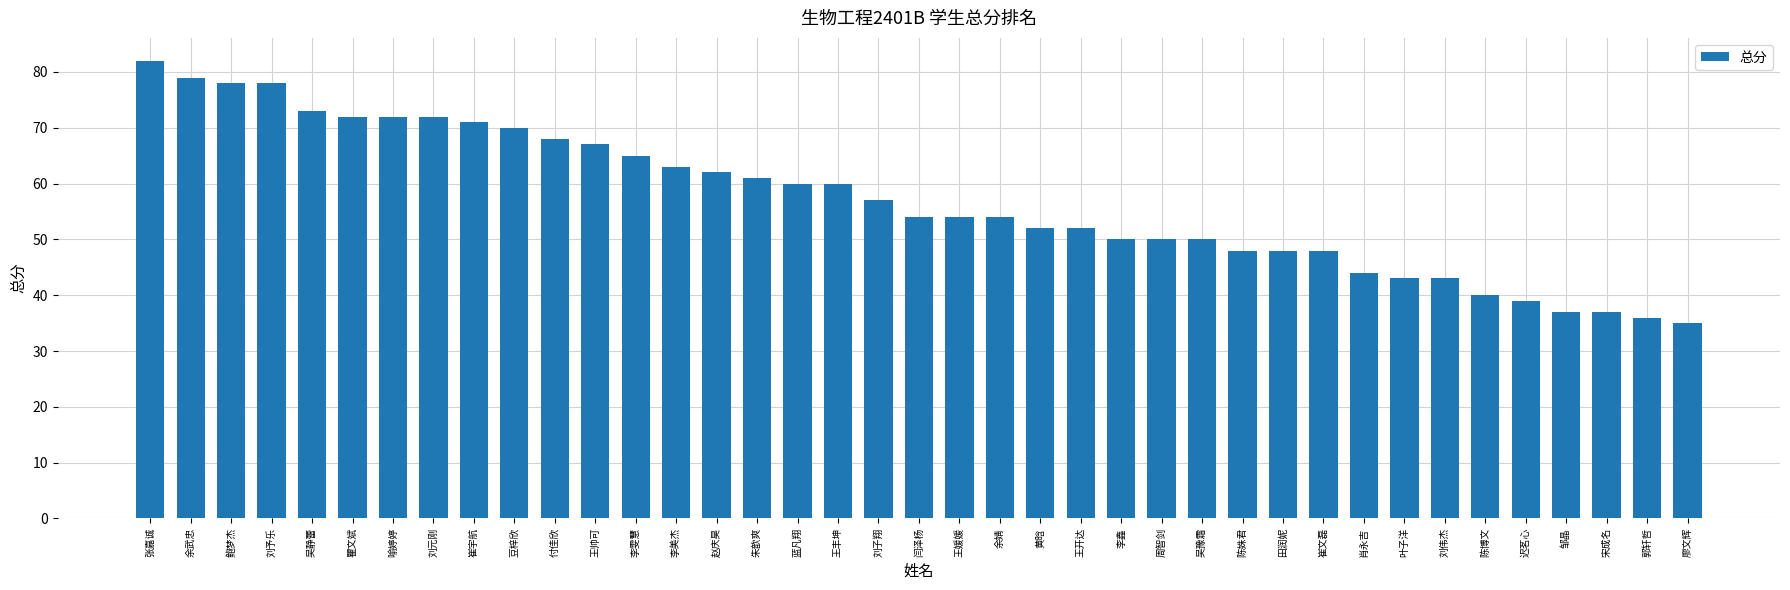

What is the difference between the maximum and minimum values?

47